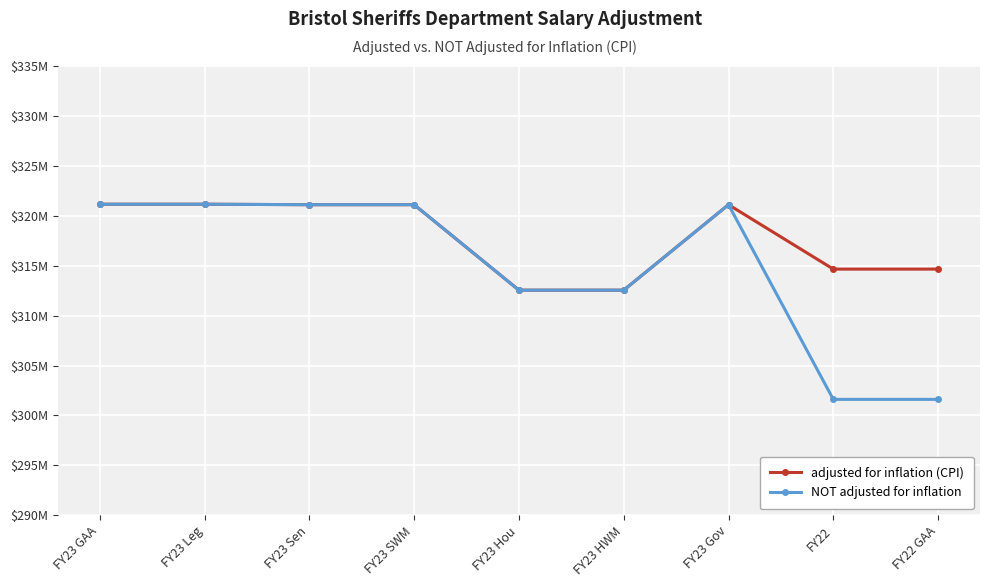

Reading left to right, list all the values displayed in this chart.

adjusted for inflation (CPI): FY23 GAA=321156296	FY23 Leg=321156296	FY23 Sen=321109272	FY23 SWM=321109272	FY23 Hou=312547175	FY23 HWM=312547175	FY23 Gov=321109272	FY22=314658525	FY22 GAA=314658525
NOT adjusted for inflation: FY23 GAA=321156296	FY23 Leg=321156296	FY23 Sen=321109272	FY23 SWM=321109272	FY23 Hou=312547175	FY23 HWM=312547175	FY23 Gov=321109272	FY22=301610215	FY22 GAA=301610215